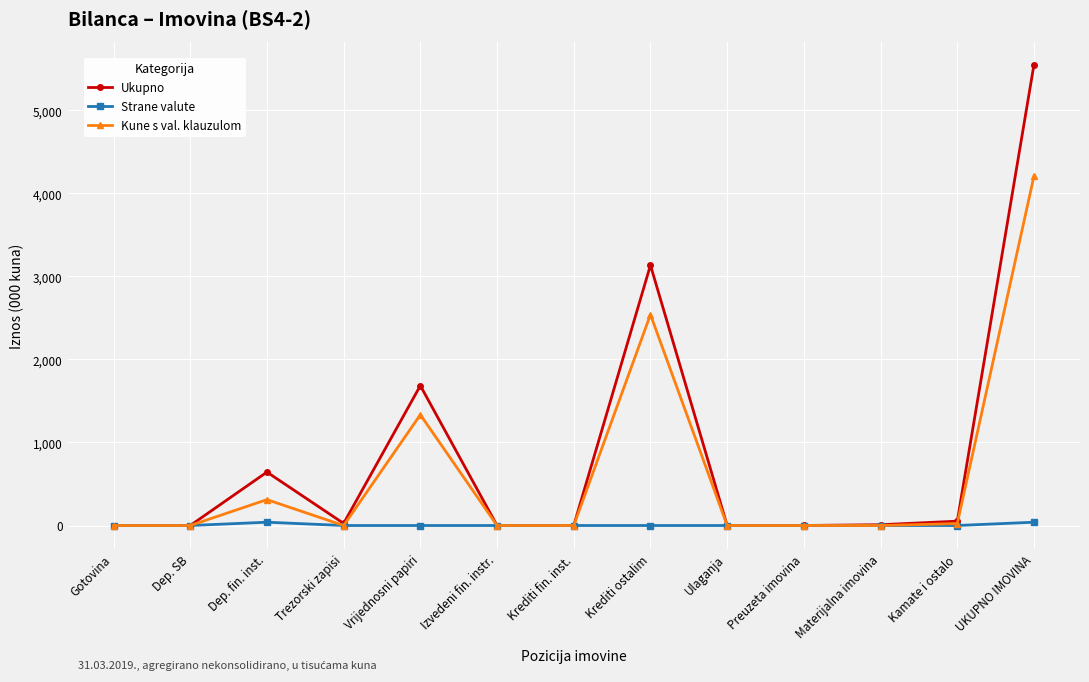

How many data points in Ukupno are above 9?

7